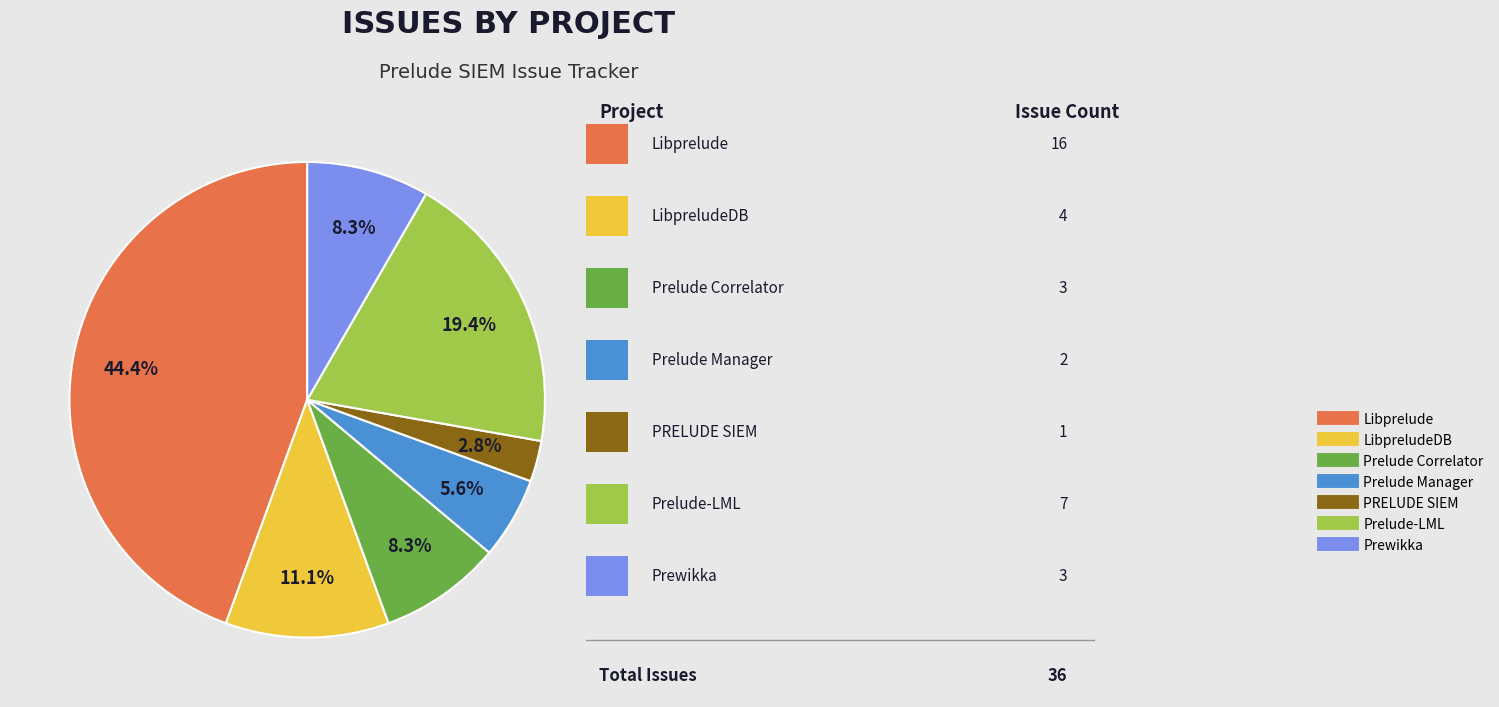

How many slices are in this pie chart?

7